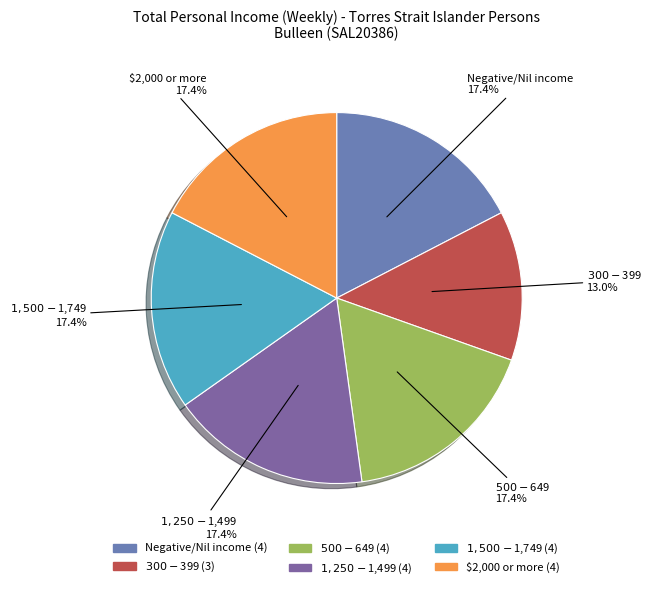

The $300-$399 slice represents 22% of the pie. True or false?

False